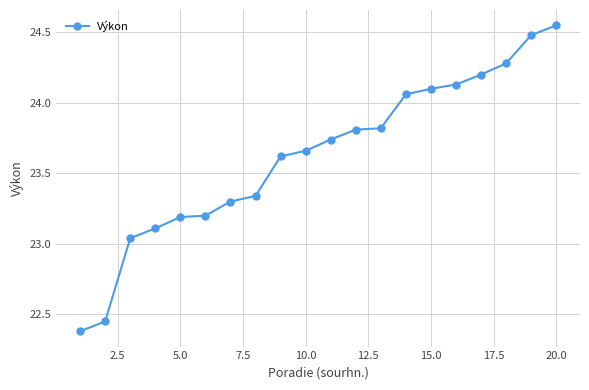

What is the value of the 13th point from the left?

23.8